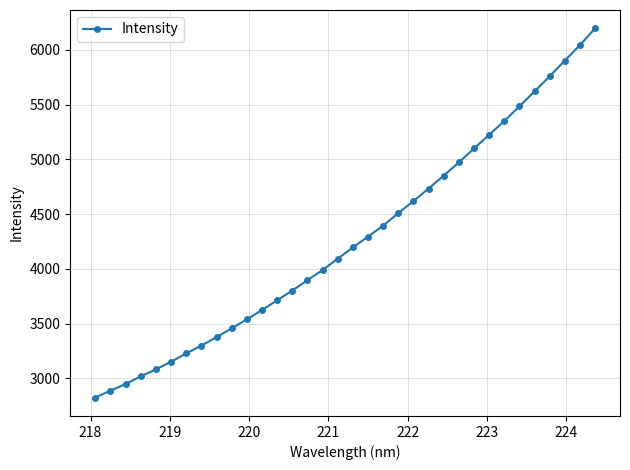

What is the smallest value displayed?

2826.4